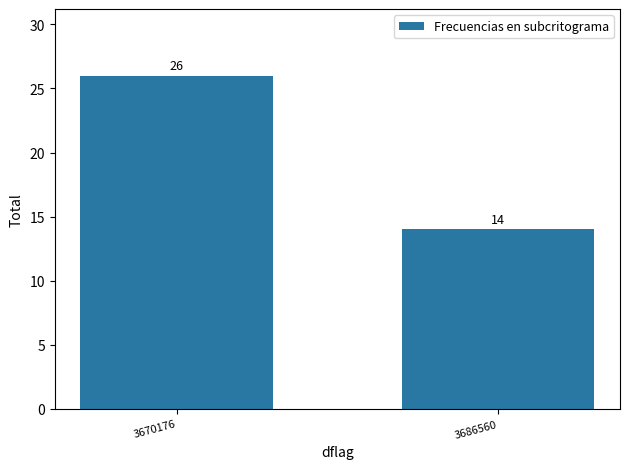

What is the greatest value displayed?

26